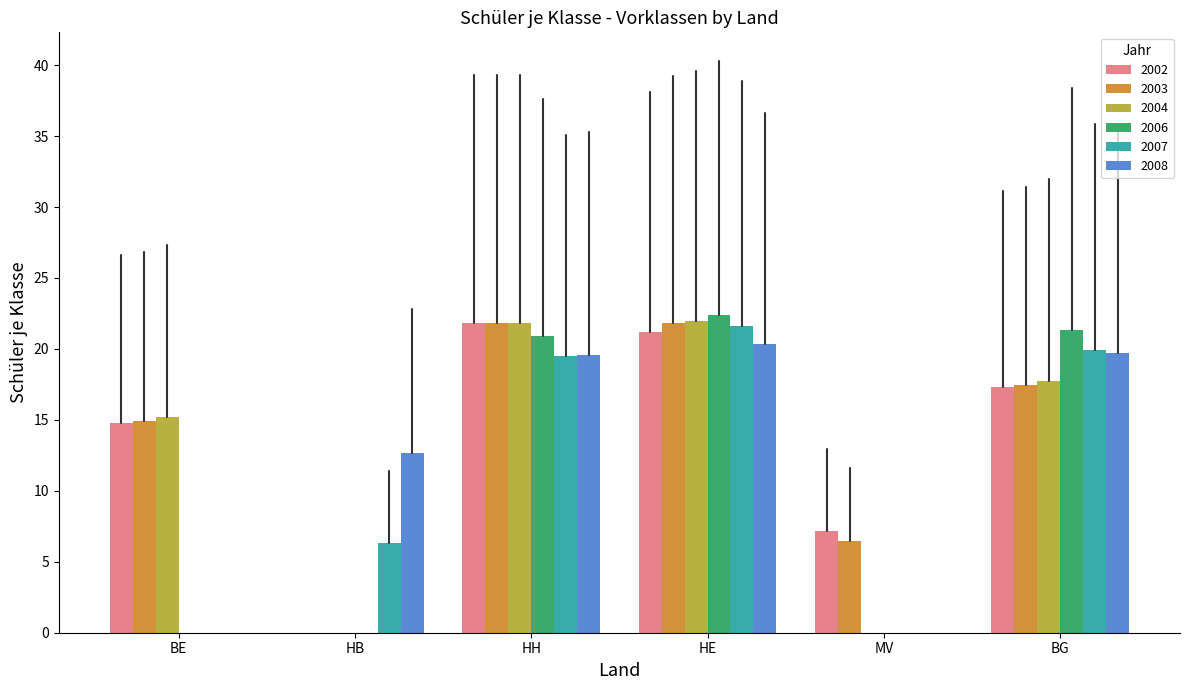

What is the average value of the 2008 series?

12.1